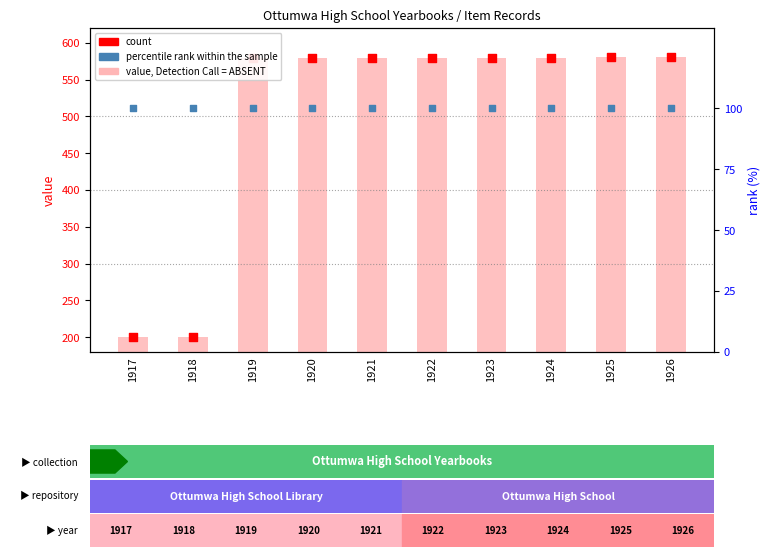

What are all the series names shown in the legend?

value, Detection Call = ABSENT, count, percentile rank within the sample